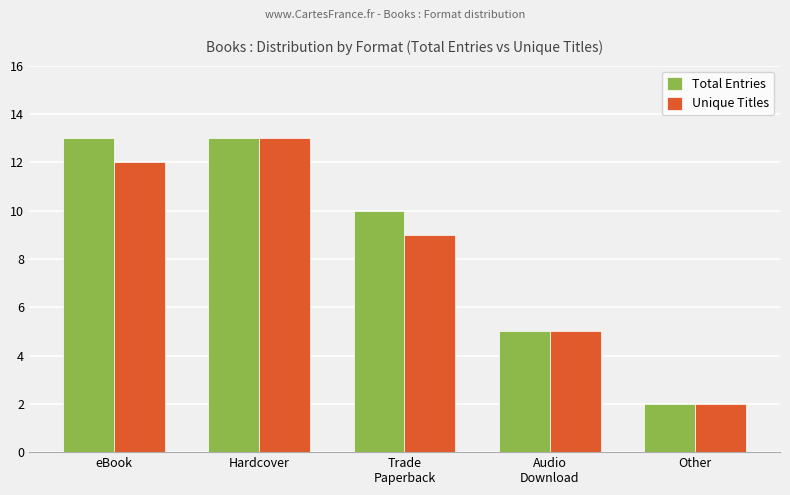

What is the average value of the Total Entries series?

9